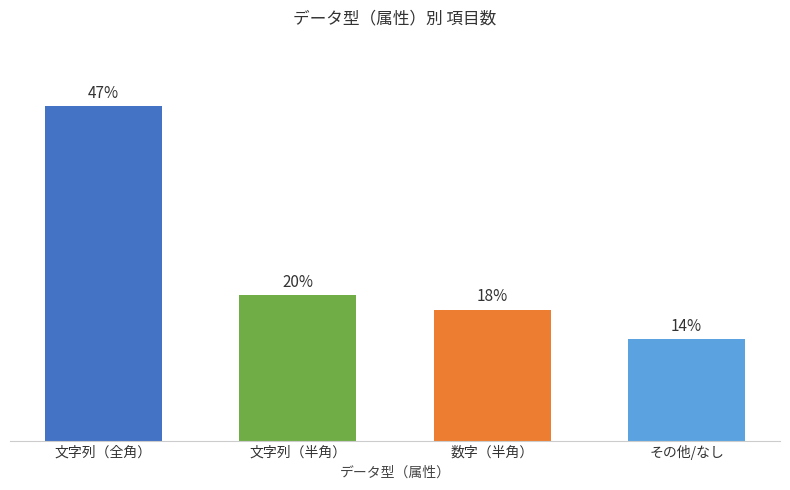

Are the bars horizontal?

No